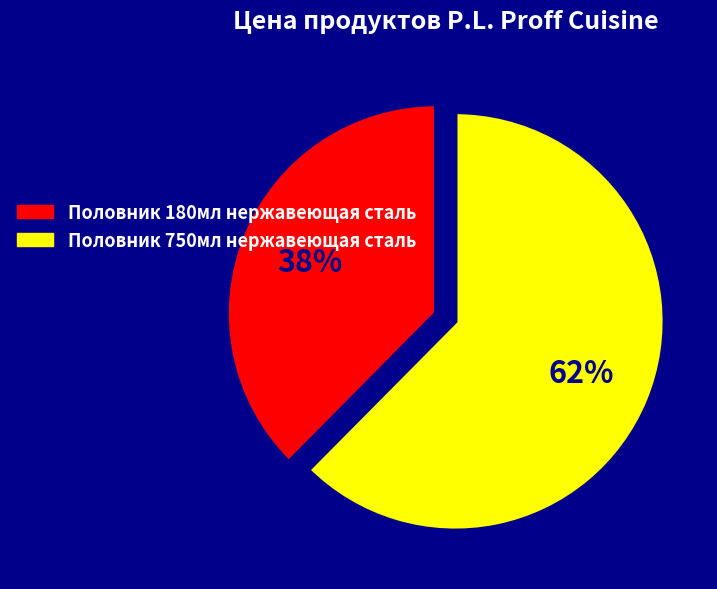

Which category accounts for the majority?

Половник 750мл нержавеющая сталь